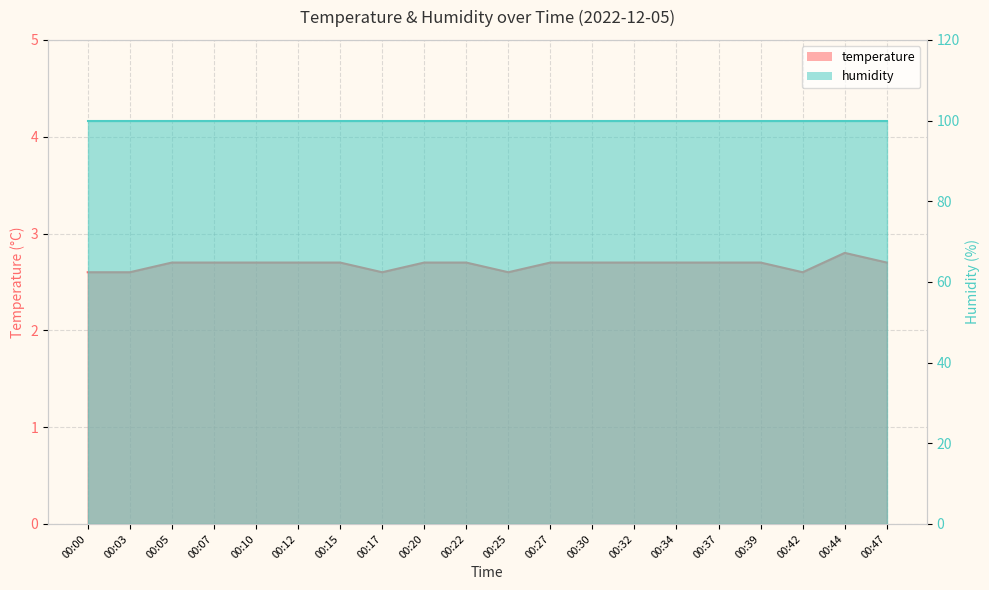

What is the change in value from 00:05 to 00:25?

-0.1